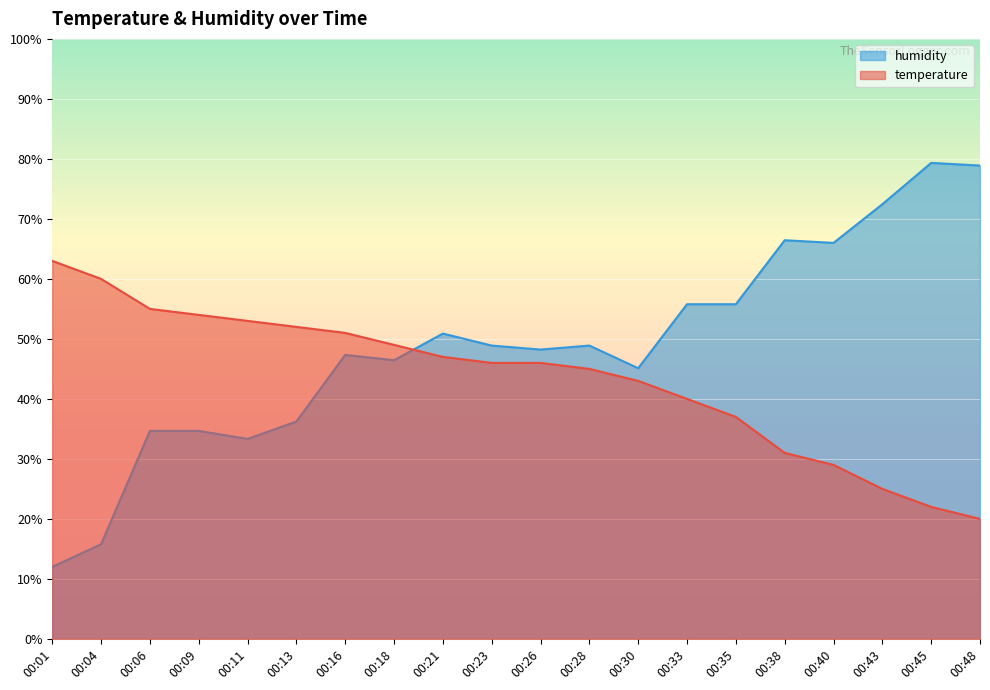

The value of temperature at 00:40 is 29.0. True or false?

True